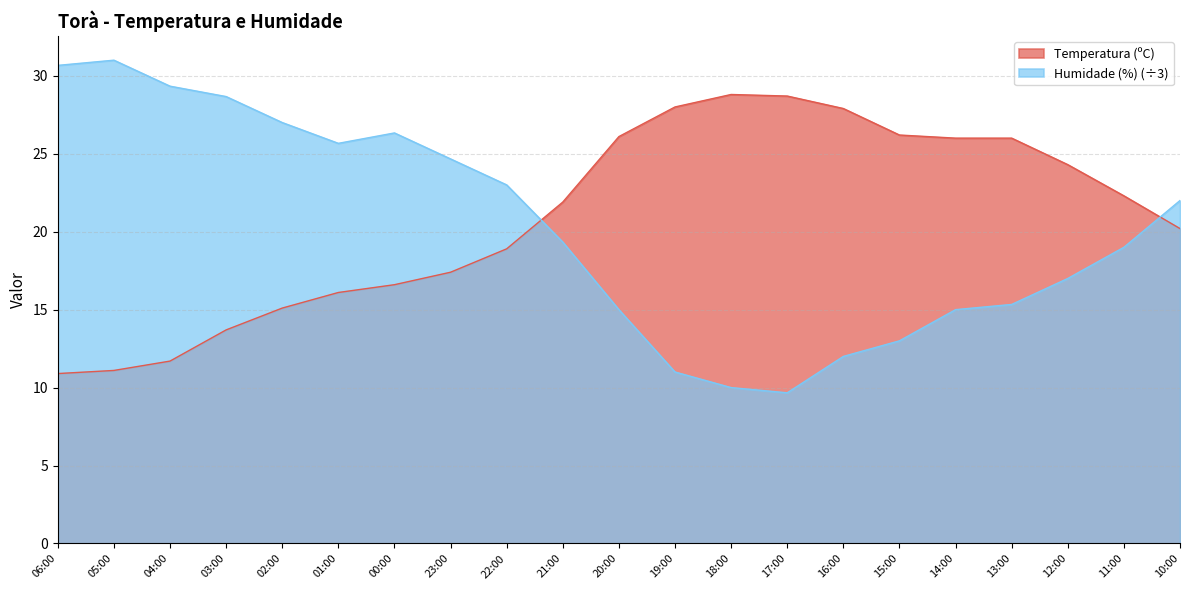

How many intersections are there between Temperatura (ºC) and Humidade (%)?

2